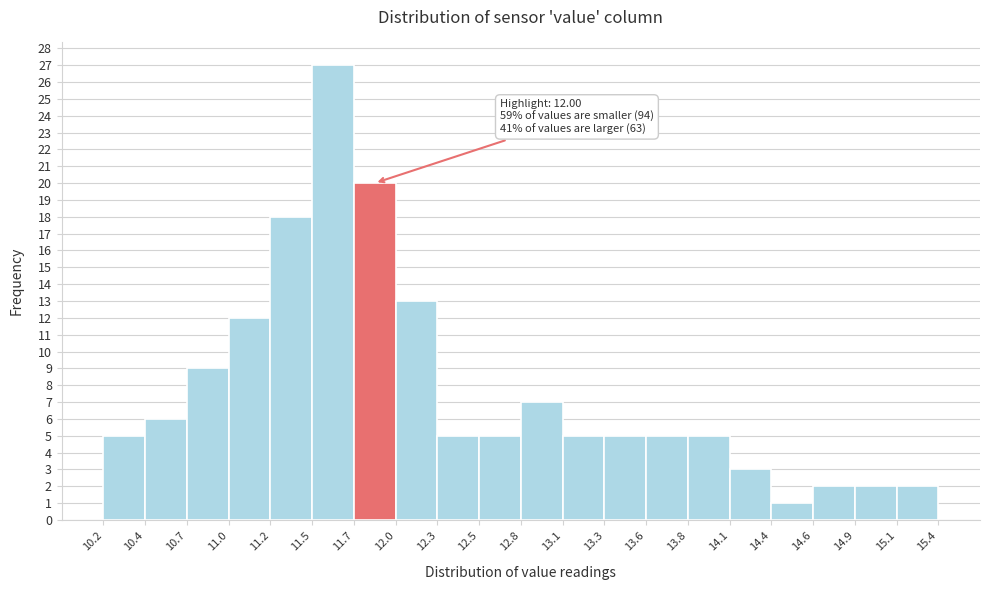

Over which range of the x-axis is the bar tallest?

11.5 to 11.7